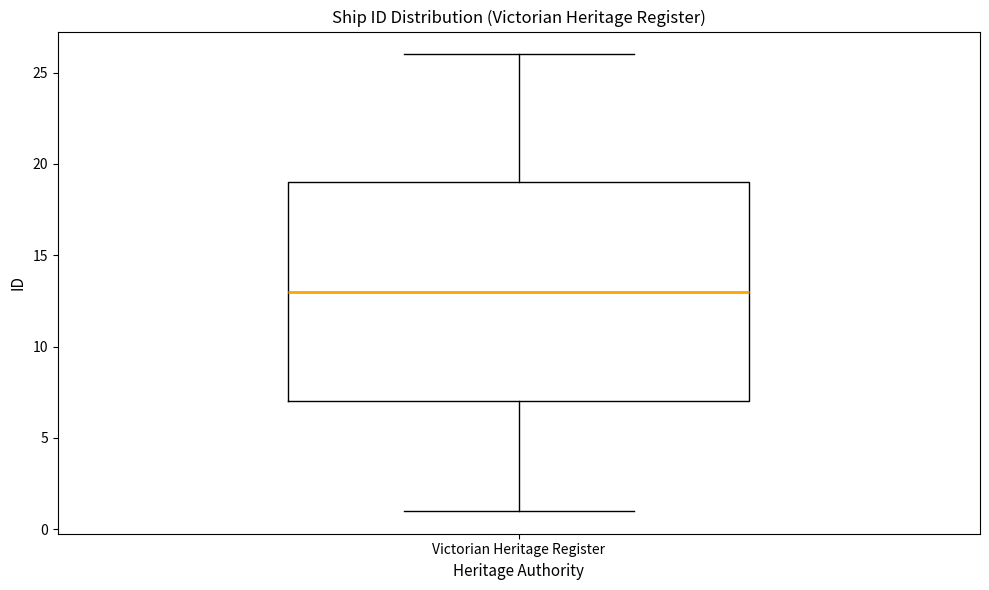

Read this box plot against the y-axis: the position of the median line, the range covered by the box, and the ends of both whiskers. The values are not printed on the chart, so give them approximately, as read against the axis.

median 13, box 7 to 19, whiskers 1 to 26